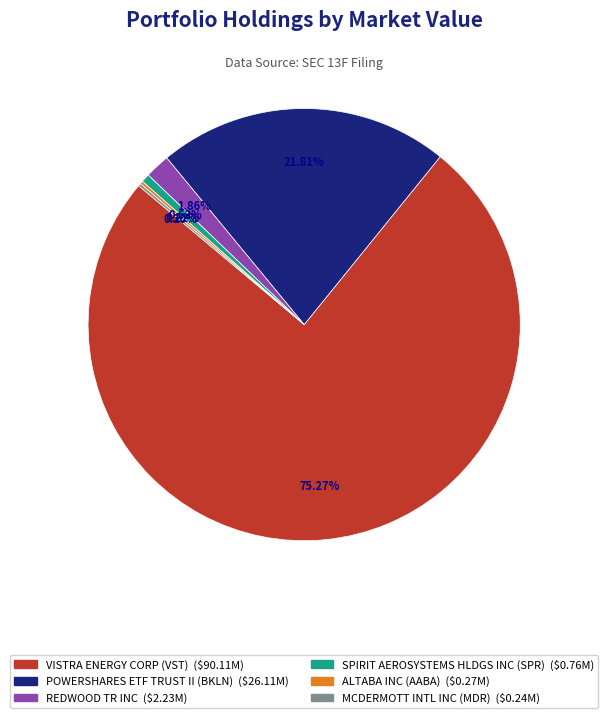

Which category has the biggest portion of the pie?

VISTRA ENERGY CORP